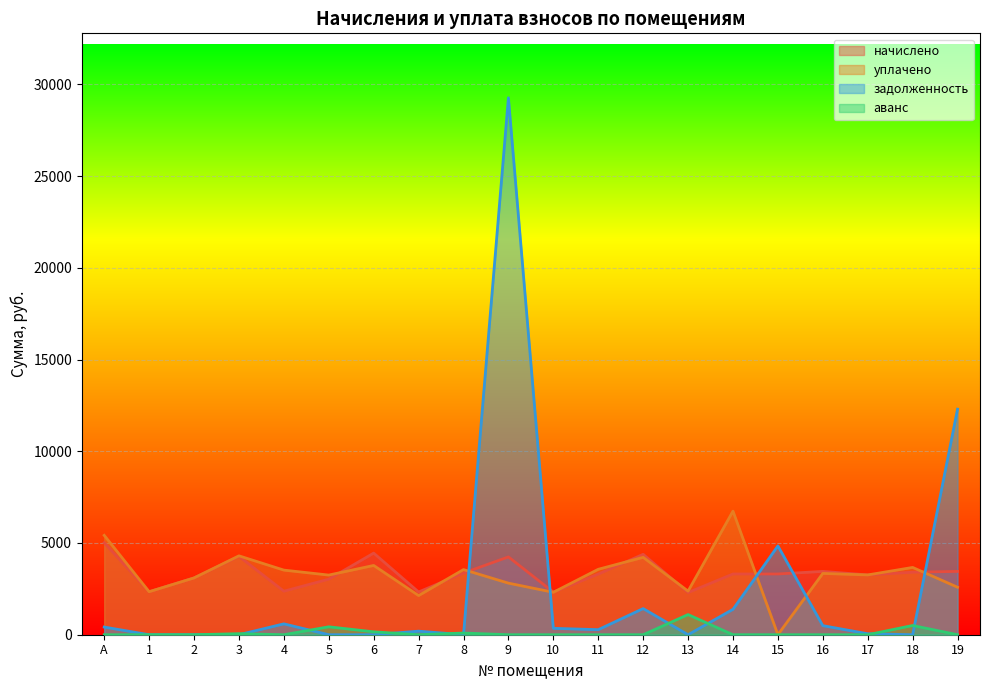

True or false: начислено and аванс intersect in this chart.

False